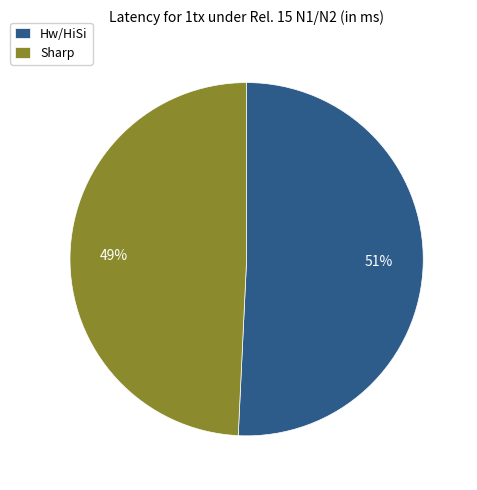

The Hw/HiSi slice represents 36% of the pie. True or false?

False